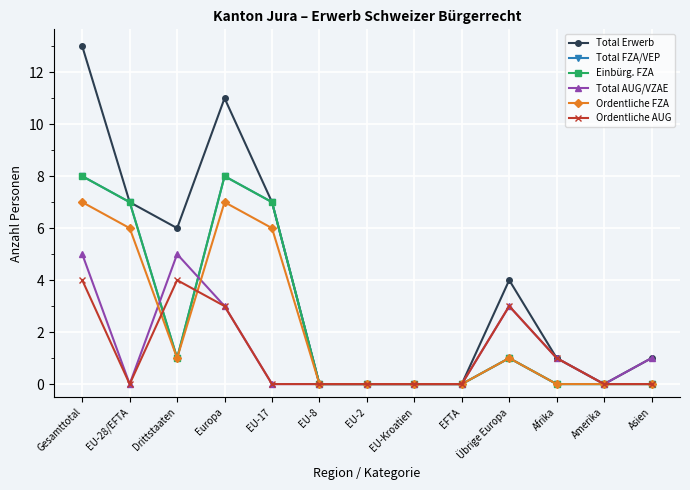

Does the chart have visible grid lines?

Yes